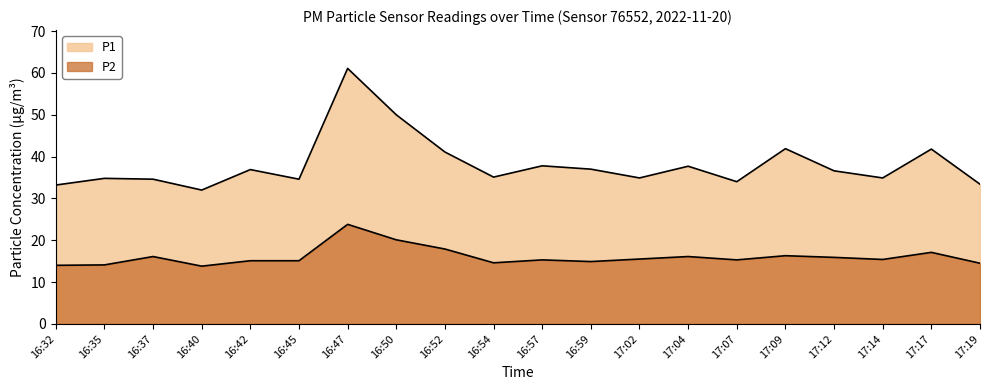

What value does the P2 series have at 16:54?

14.6